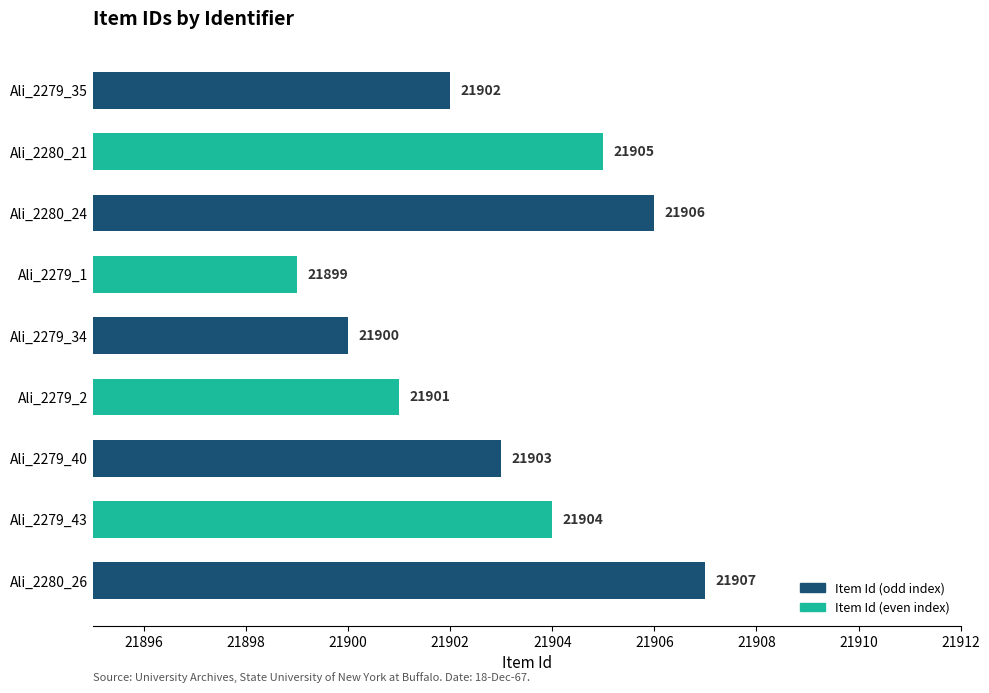

What is the sum of all values?

197127